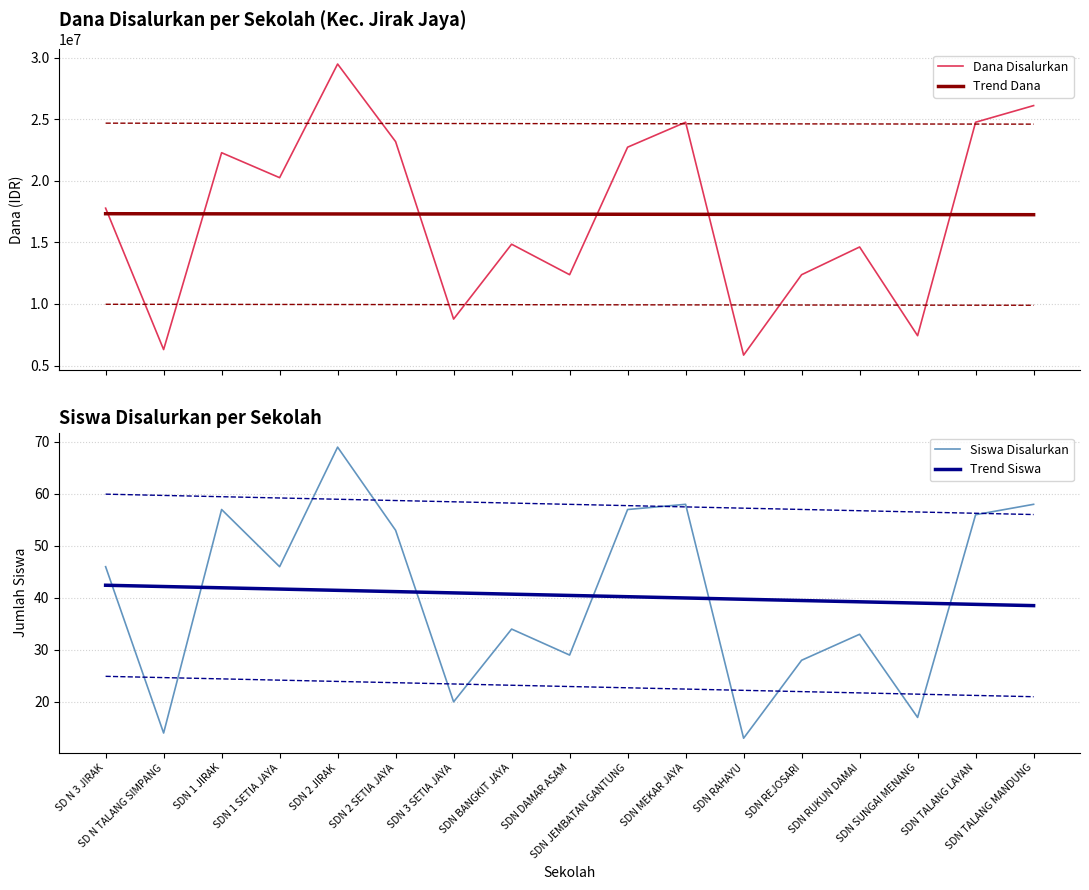

What is the difference between the Trend Siswa values at SDN 1 SETIA JAYA and SDN MEKAR JAYA?

1.7